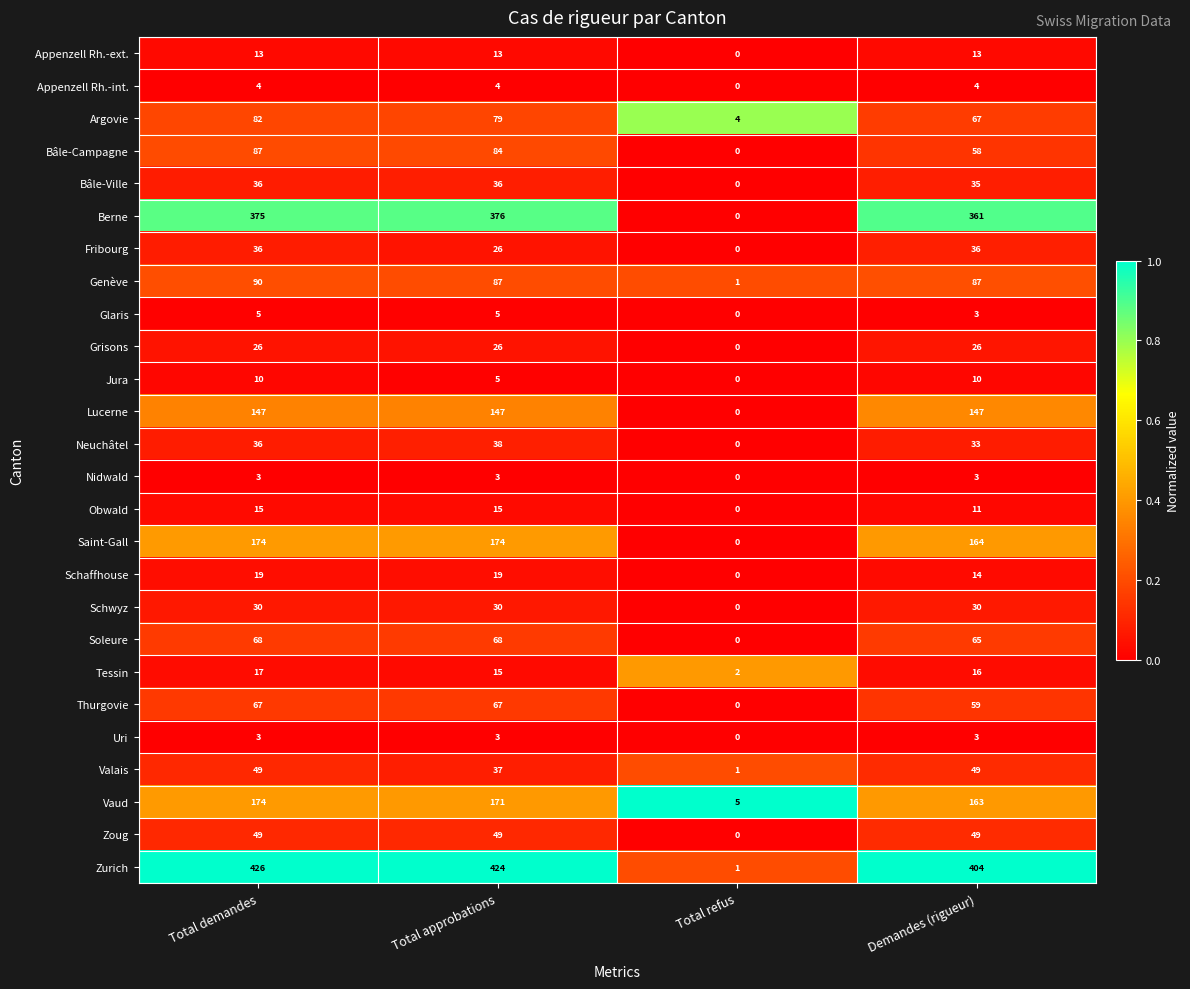

The value of Zurich at Total approbations is 601. True or false?

False